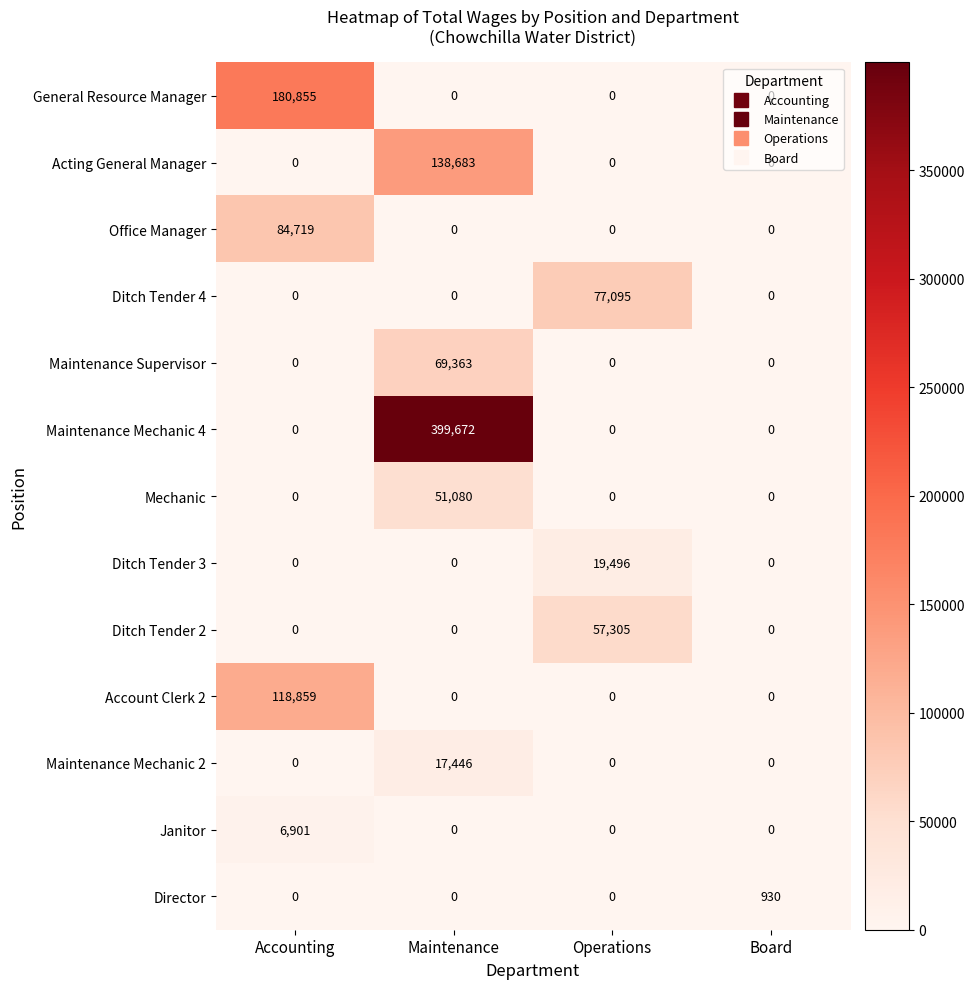

What is the greatest value displayed?

399672